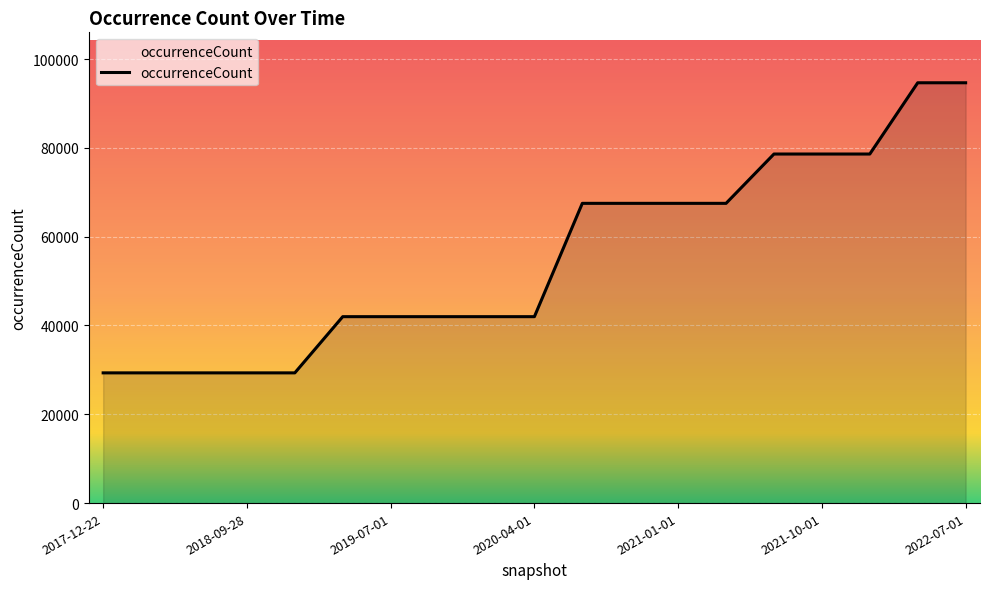

What is the greatest value displayed?

94652